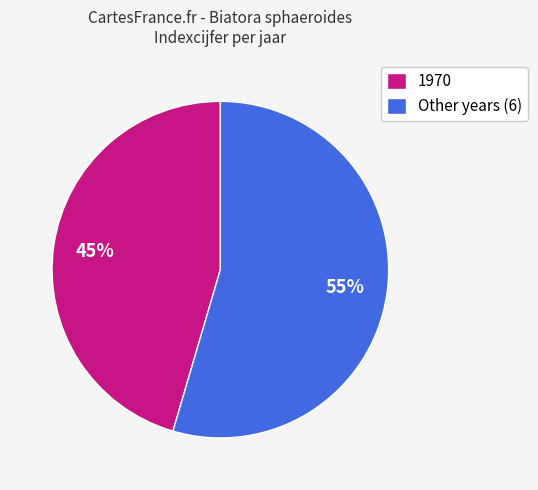

Do Other years (6) and 1970 together represent more than half of the pie?

Yes